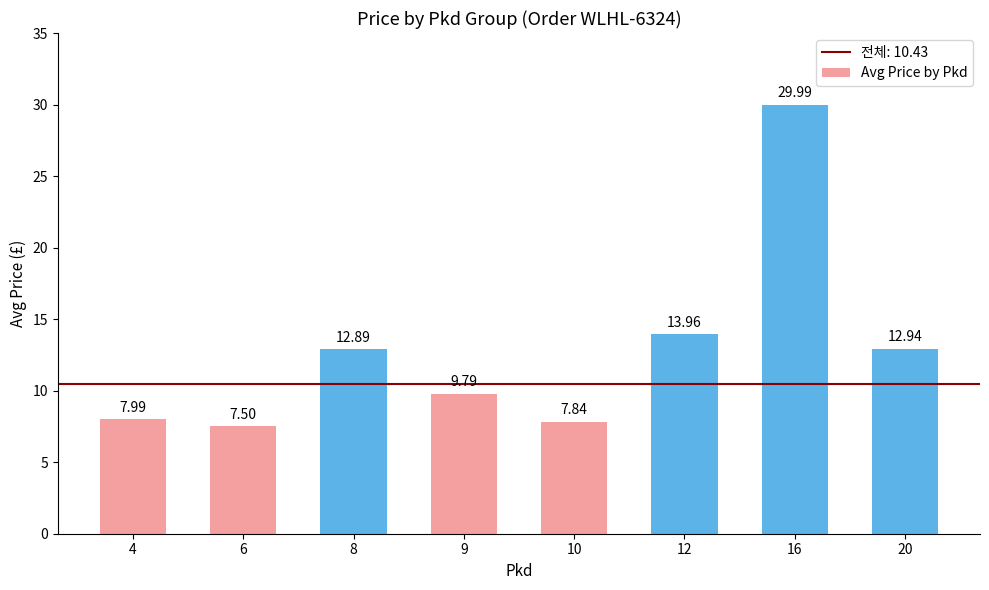

What value does the data have at 8?

12.9